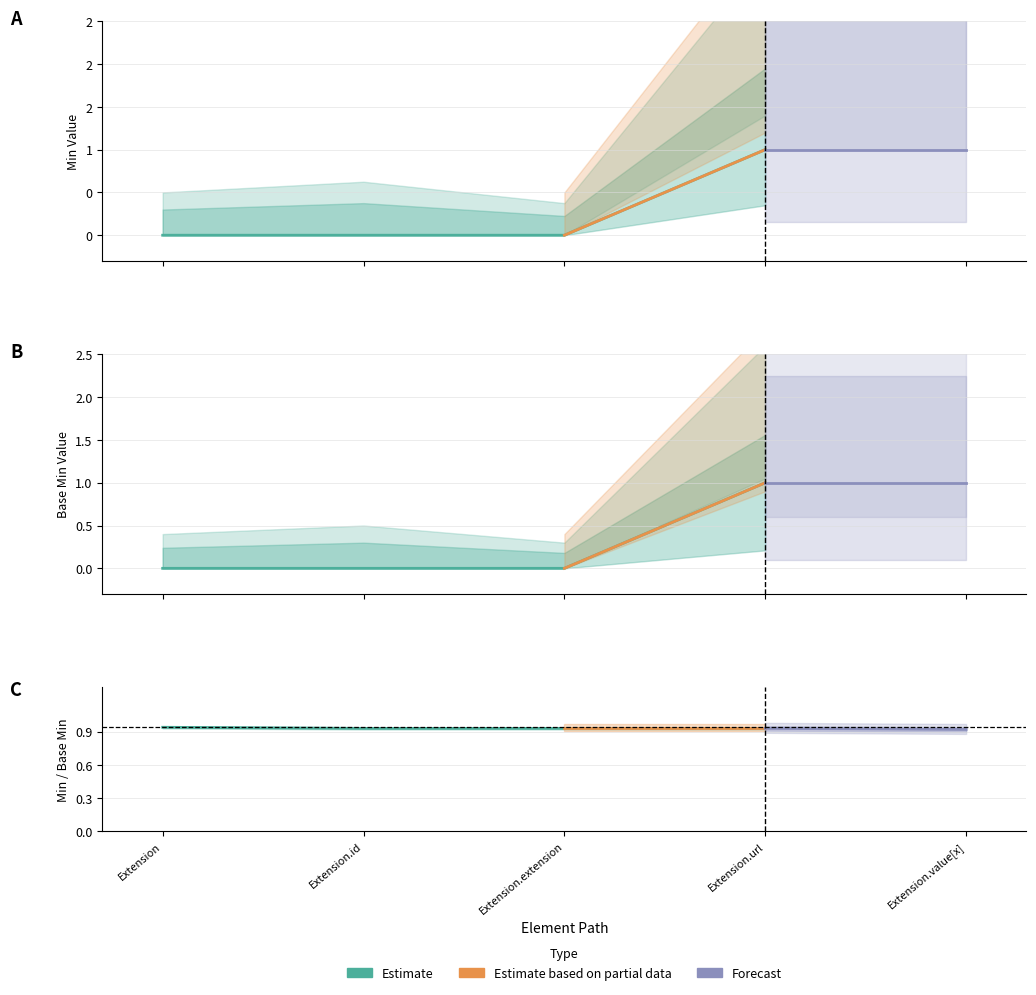

What is the difference between the maximum and minimum values in the Base Min series?

1